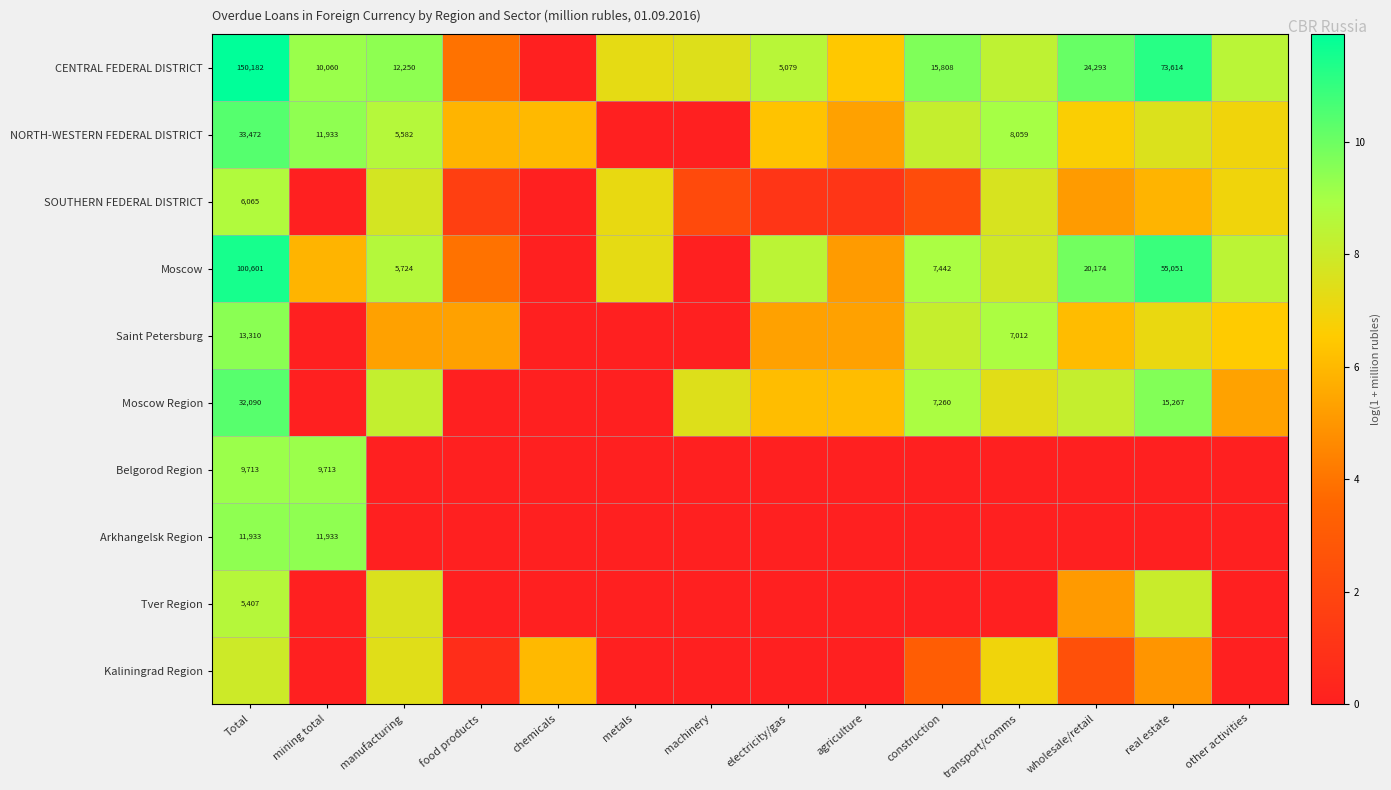

At which label is SOUTHERN FEDERAL DISTRICT closest to 4?

wholesale/retail